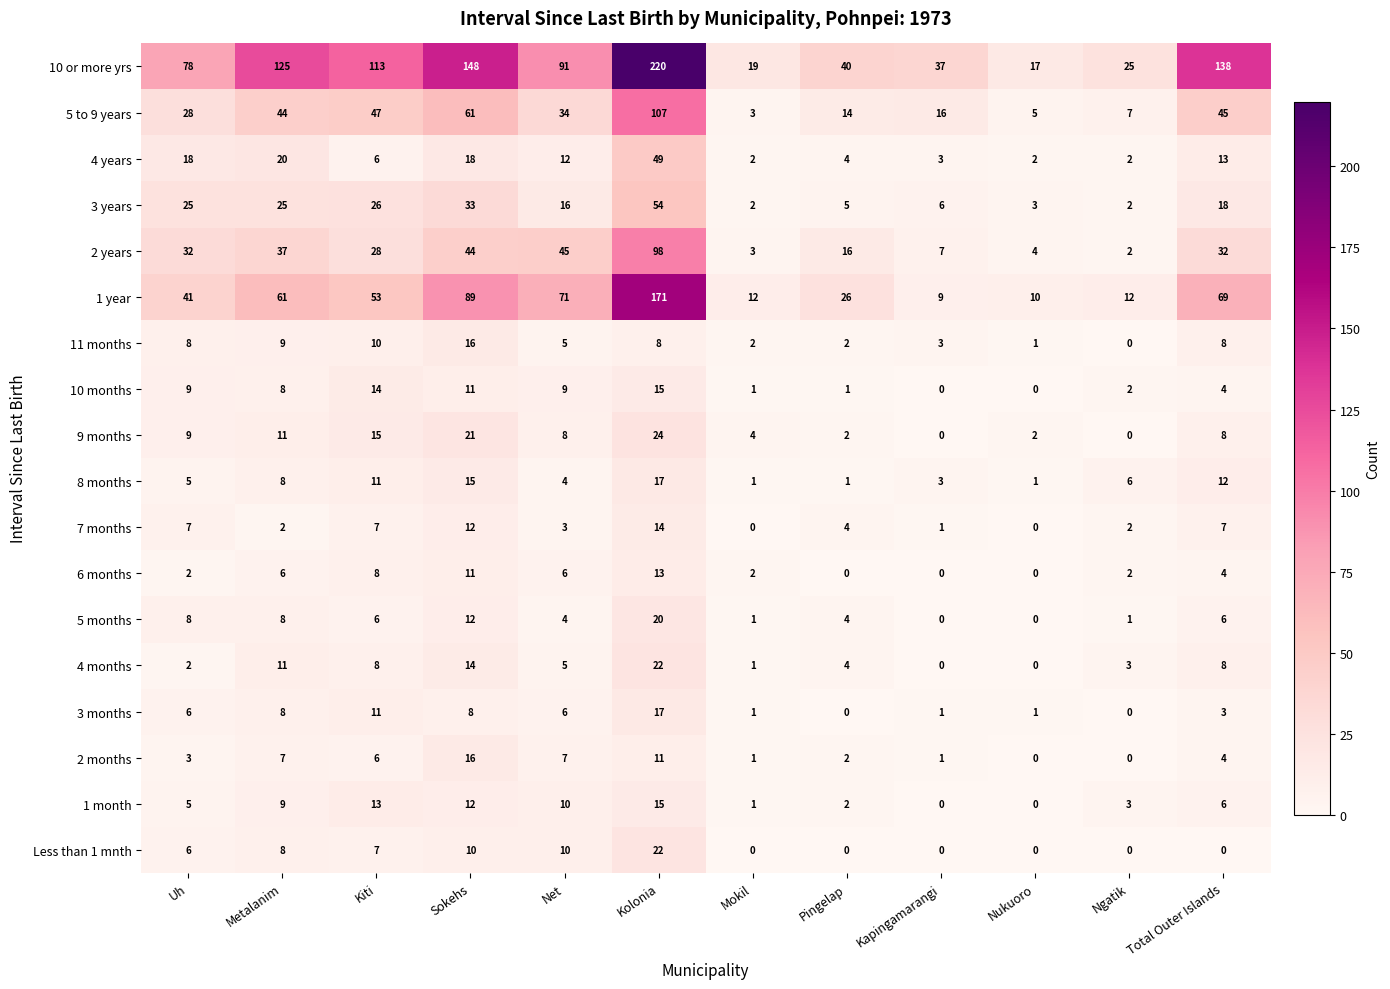

What is the maximum value shown in the chart?

220